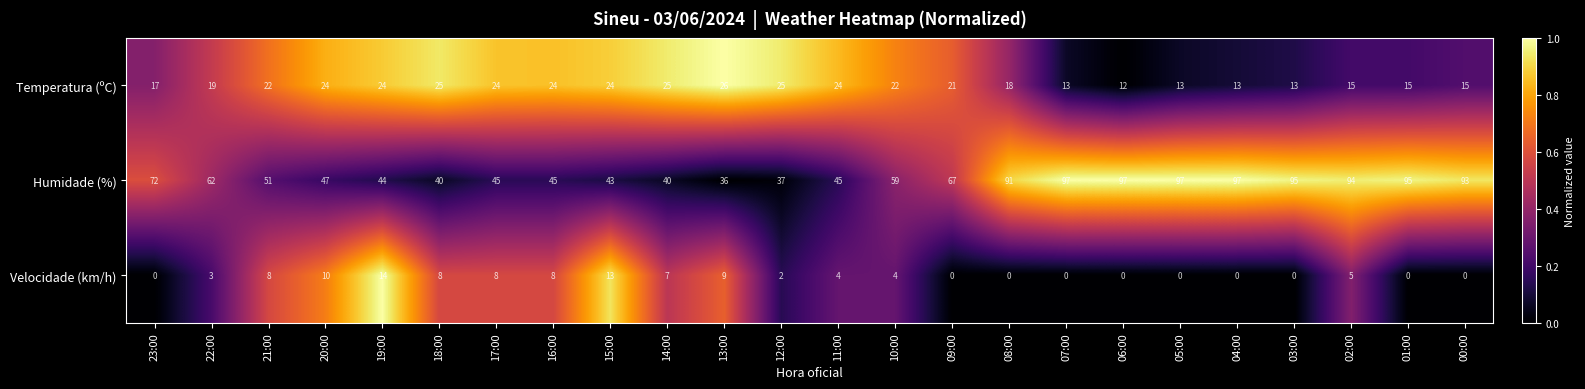

Which series has the largest total across all categories?

Humidade (%)